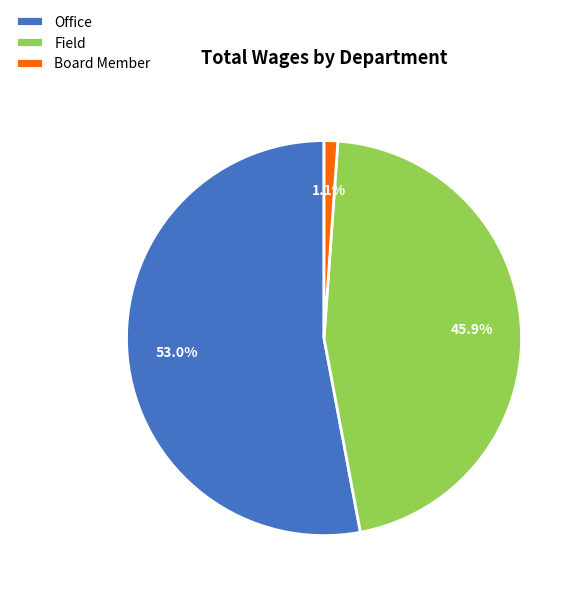

Which category accounts for the majority?

Office